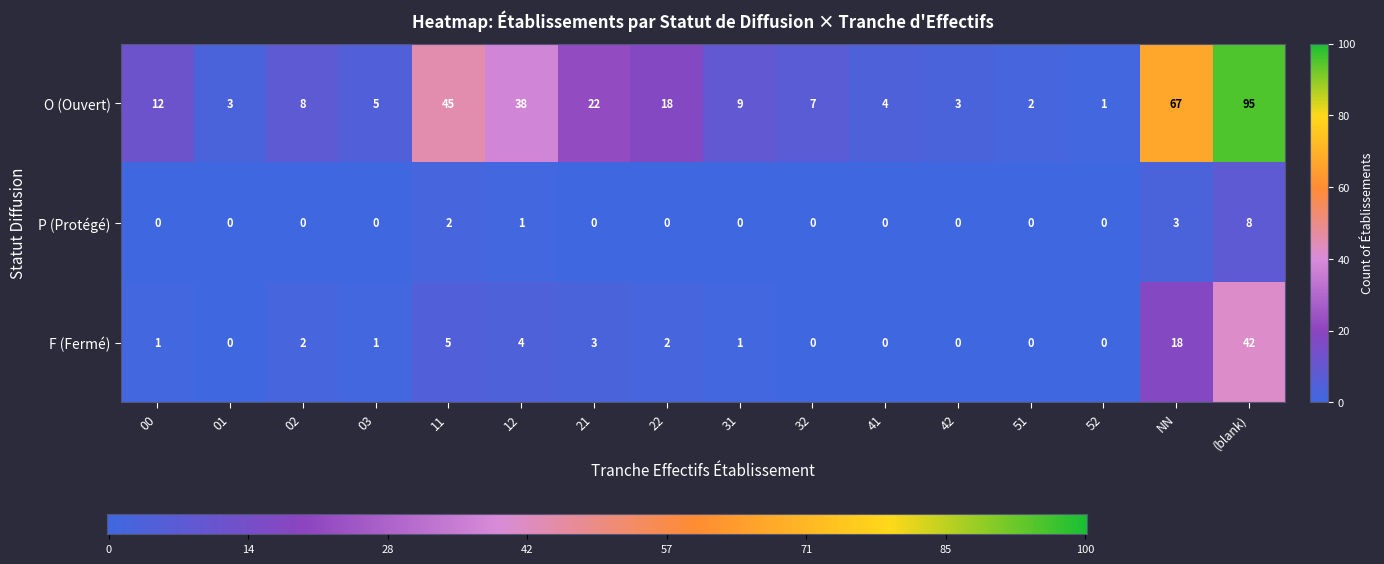

Which series has the widest spread of values?

O (Ouvert)